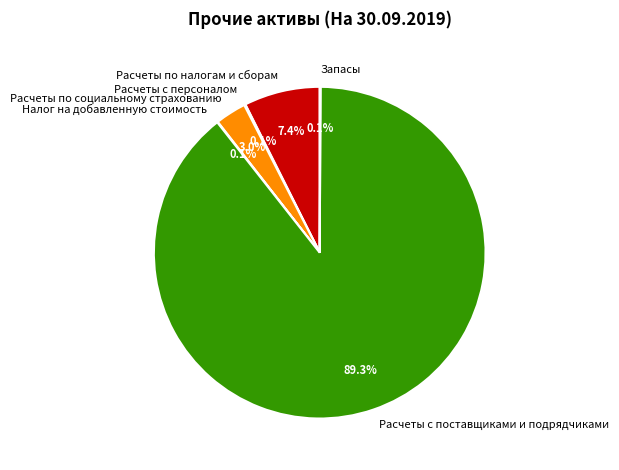

Which slice is the largest?

Расчеты с поставщиками и подрядчиками